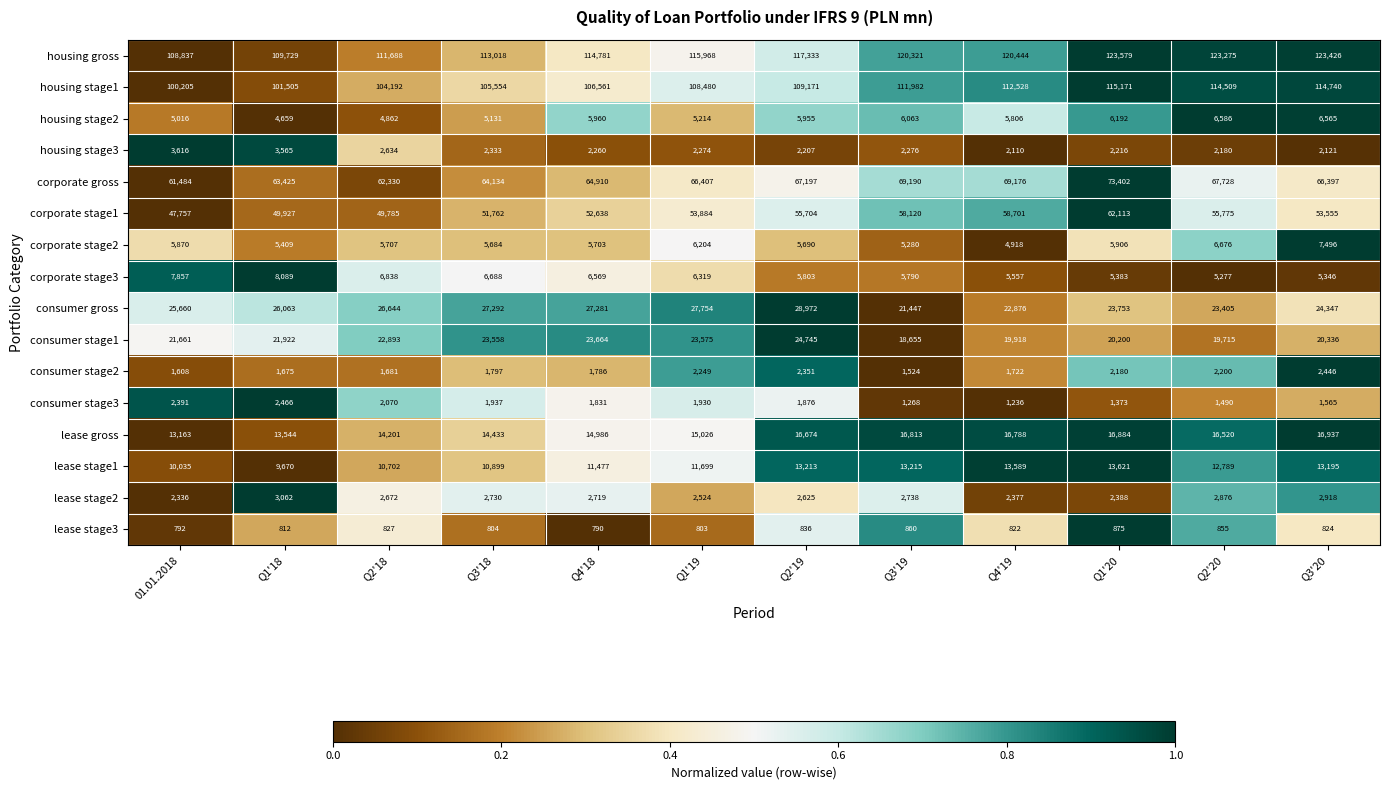

Which category has the lowest value across all series?

Q4'18